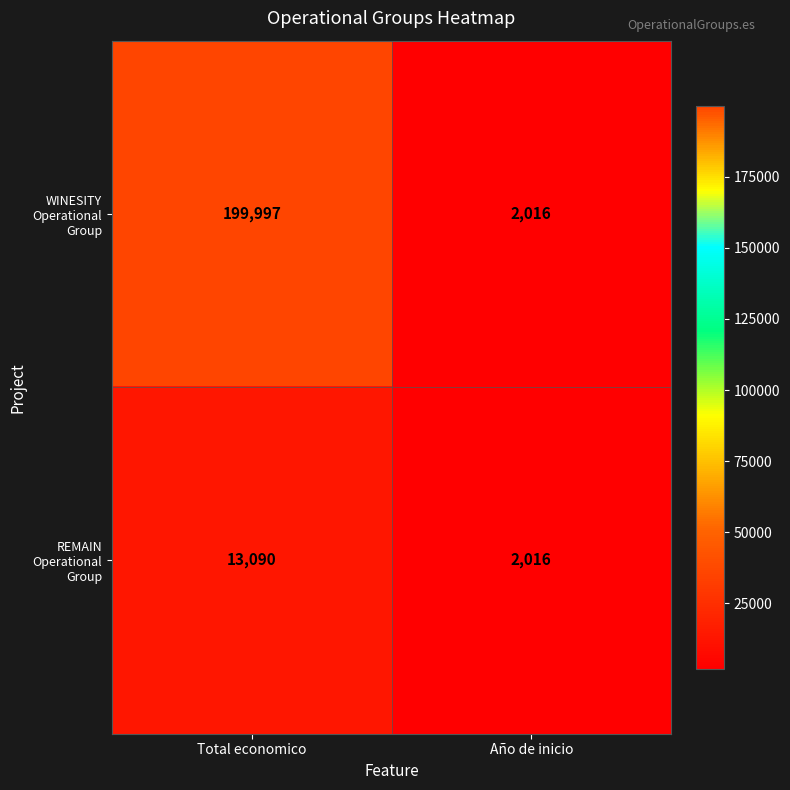

True or false: REMAIN Operational Group has a value of 823 at Año de inicio.

False